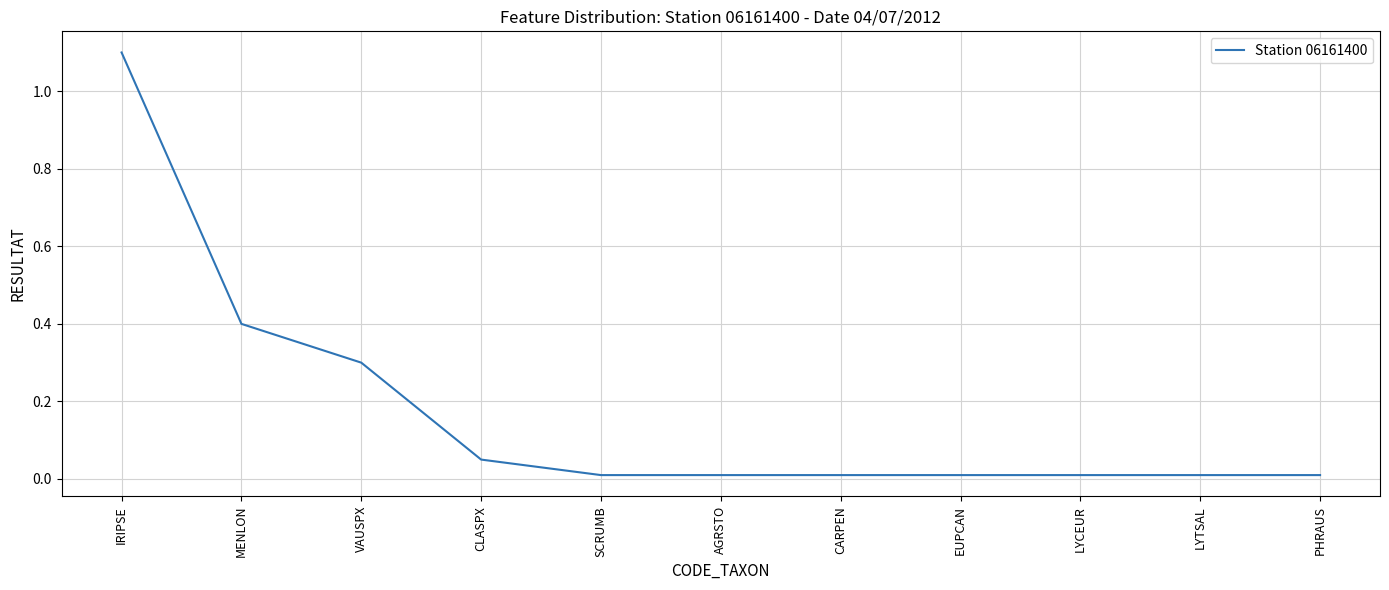

Which has a higher value, VAUSPX or LYCEUR?

VAUSPX